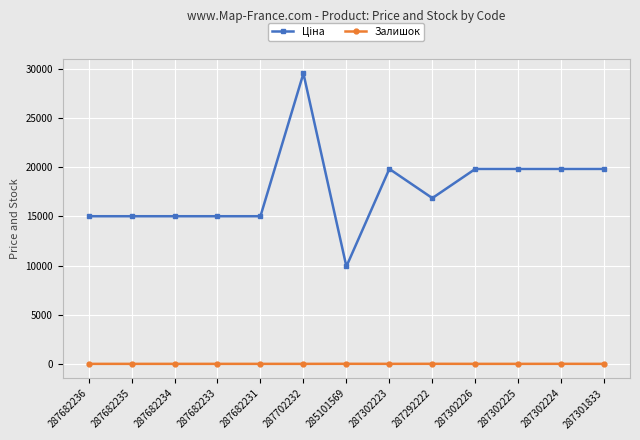

What is the difference between the highest and lowest values at 287702232?

29548.9